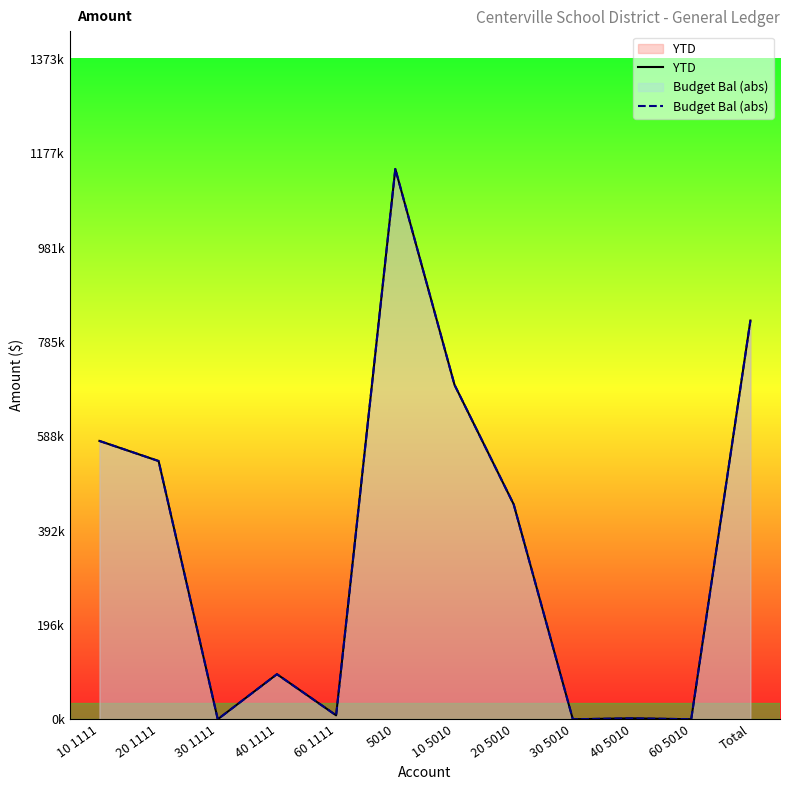

Where is the first local minimum for Budget Bal (abs)?

30 1111